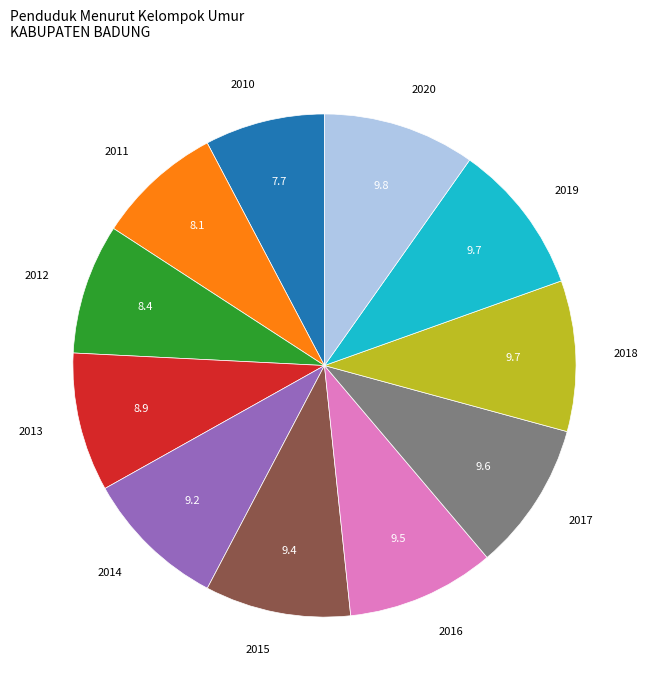

Does any single category account for the majority?

No